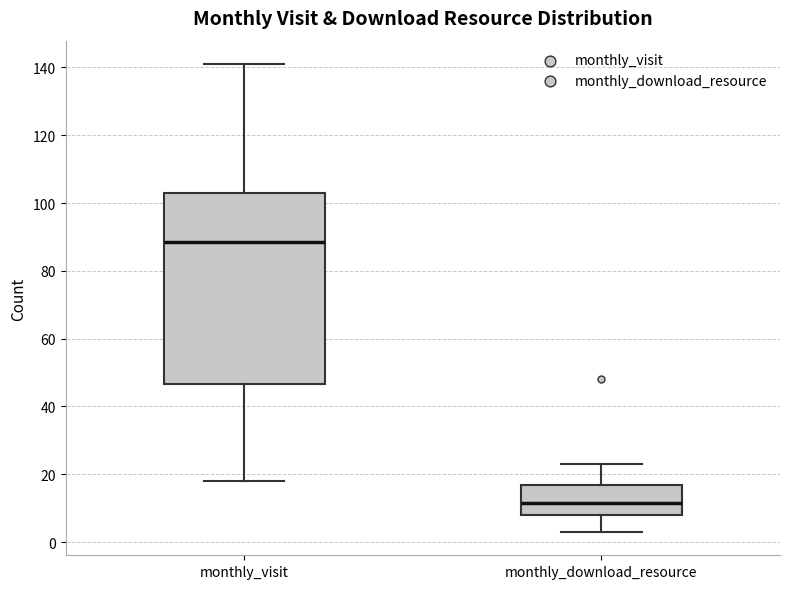

Which box is the tallest, from its lower edge to its upper edge?

monthly_visit